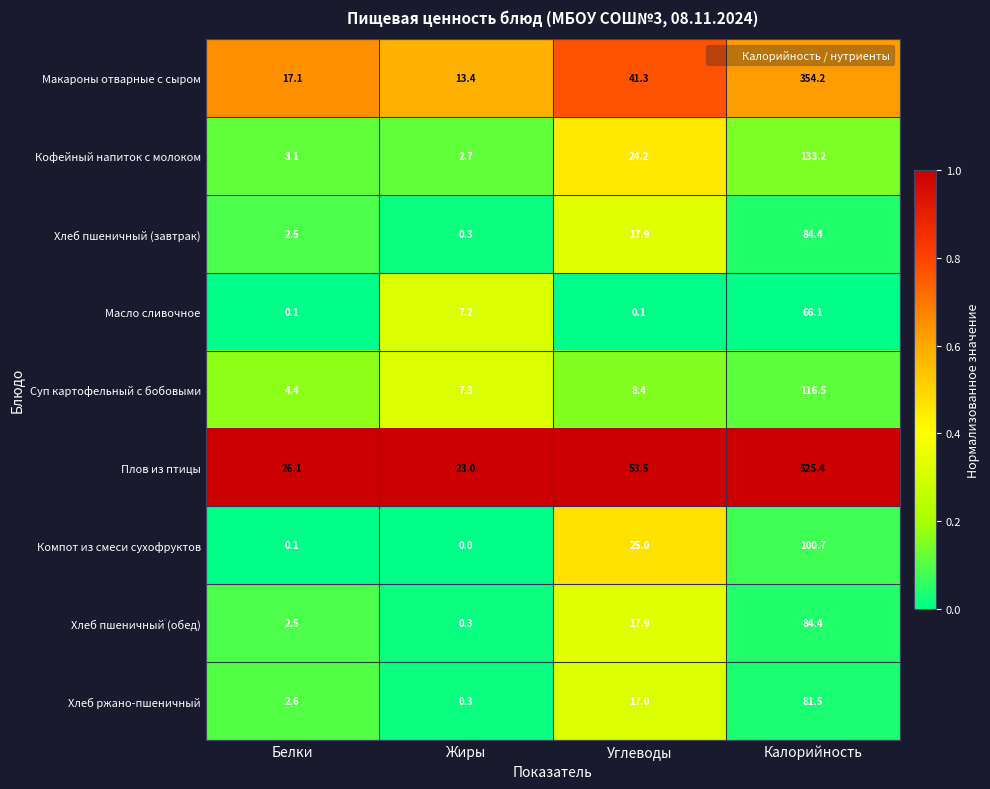

The value of Масло сливочное at Жиры is 11.1. True or false?

False